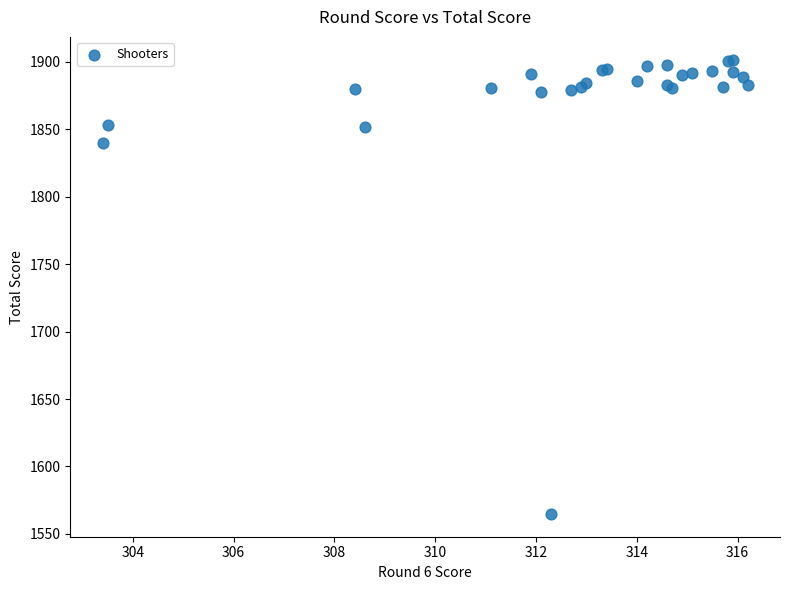

What Y value in the scatter plot is closest to 1733?

1839.5